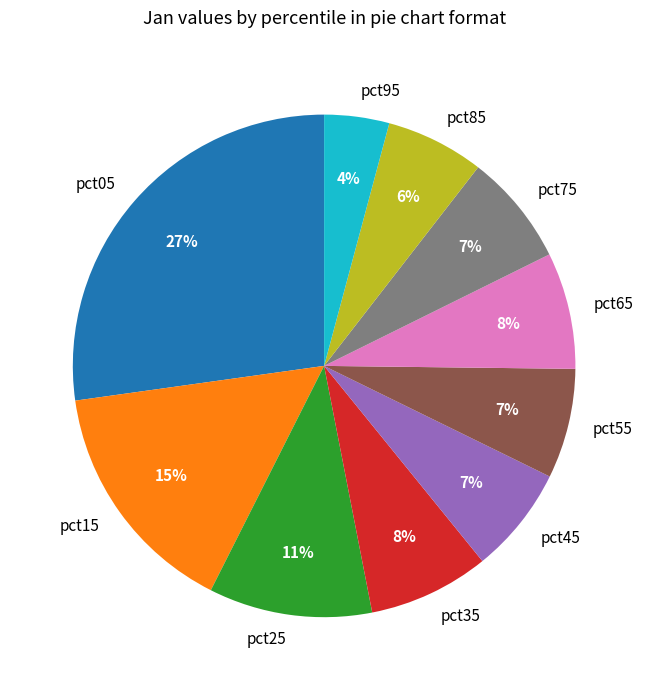

Does pct35 account for over 50% of the chart?

No